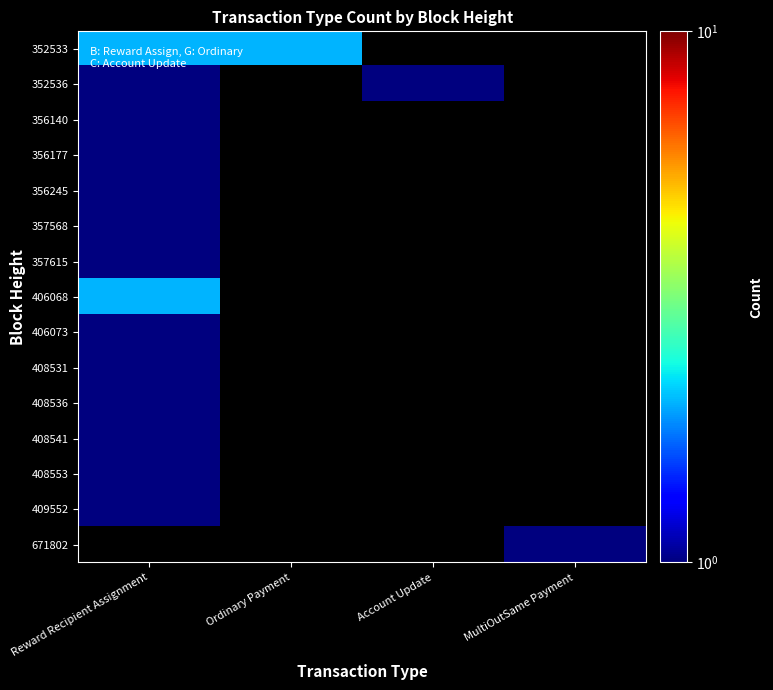

How many positive values does the 356140 series have?

1